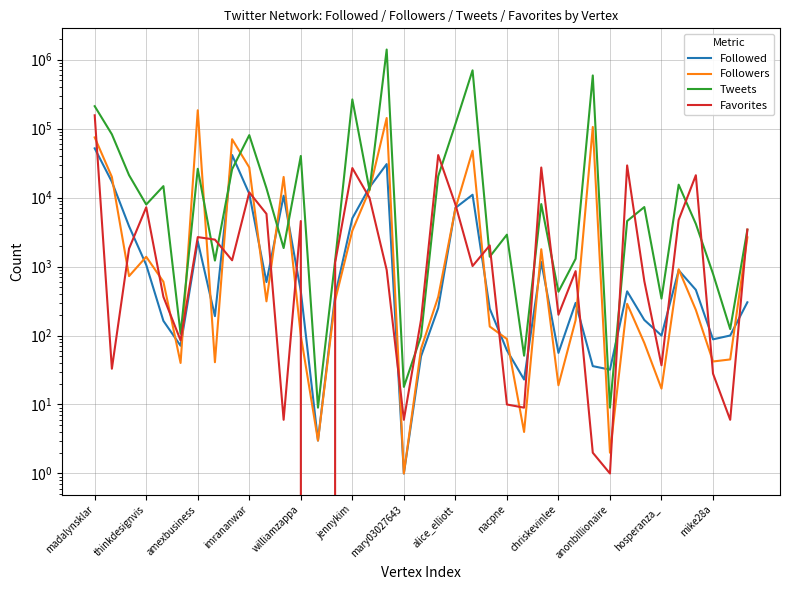

The Tweets series shows 1743 at 28. True or false?

False